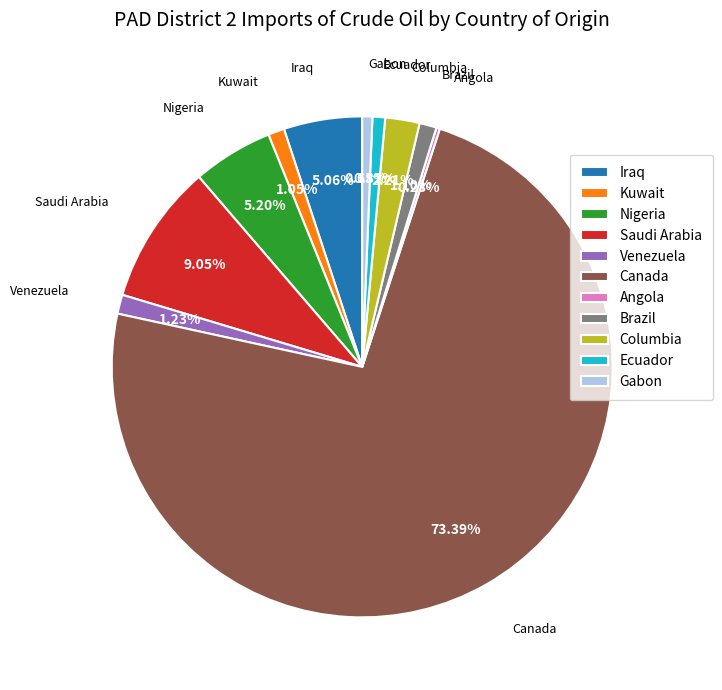

Which slice is the largest?

Canada